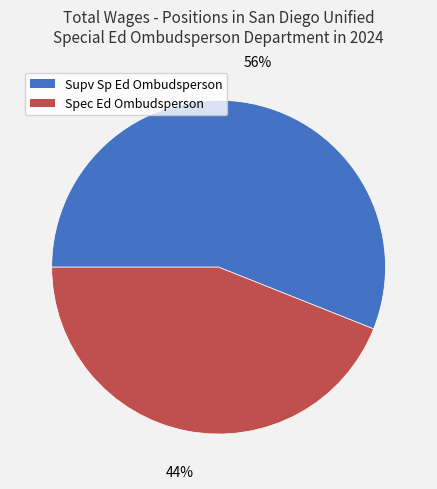

To the nearest percent, what is the average slice percentage?

50%